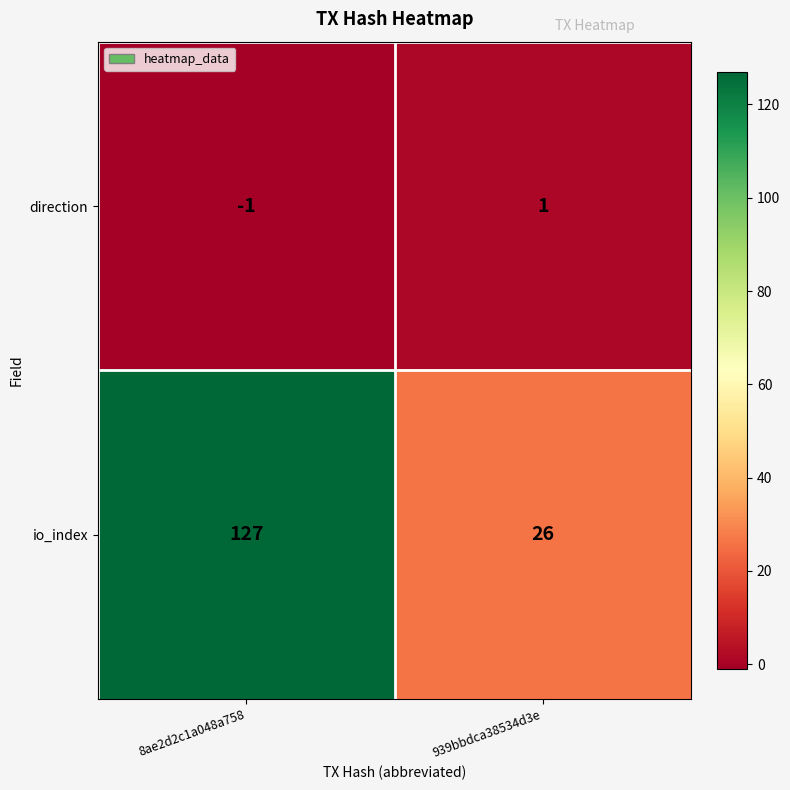

Is it true that io_index equals 26 at 939bbdca38534d3e?

True